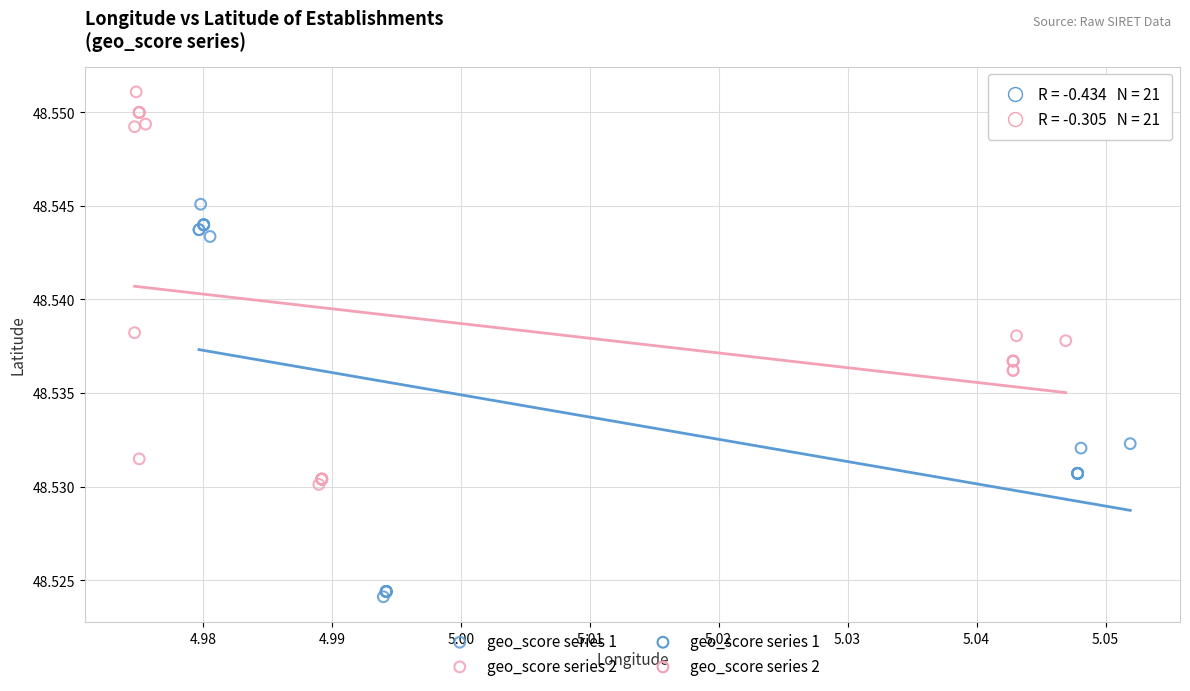

Which series contains the lowest Y value?

geo_score series 1